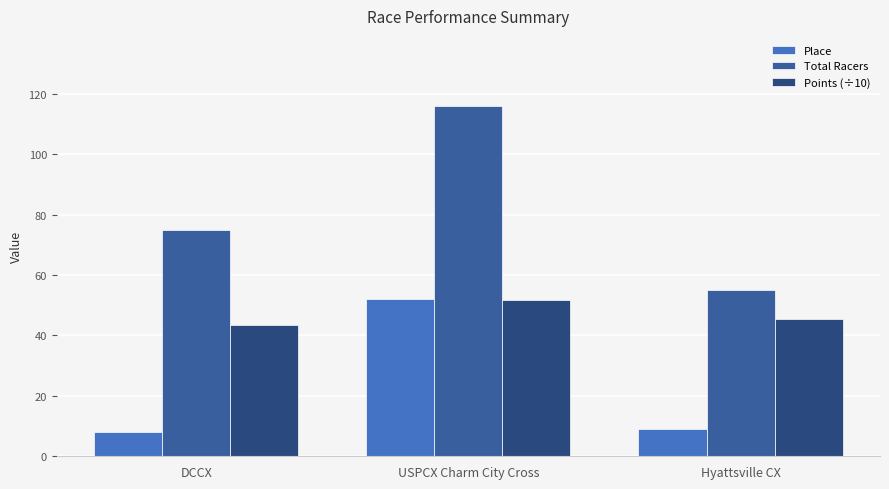

Where does the Points (÷10) series first go above 45?

USPCX Charm City Cross